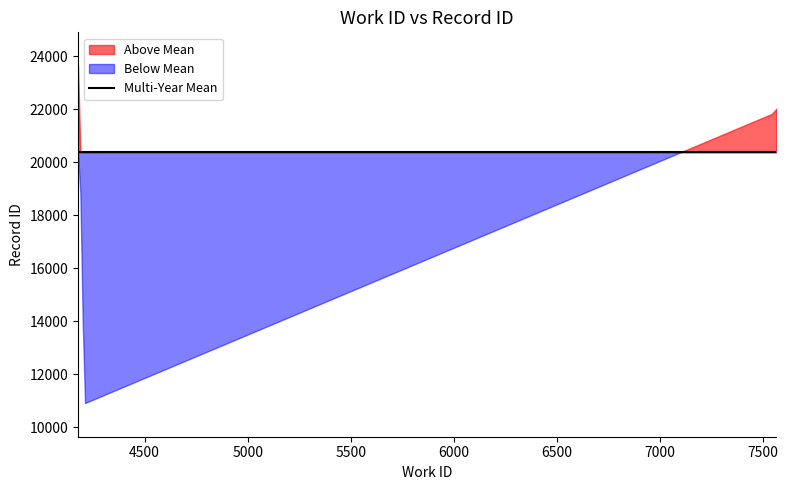

What is the greatest value displayed?

23640